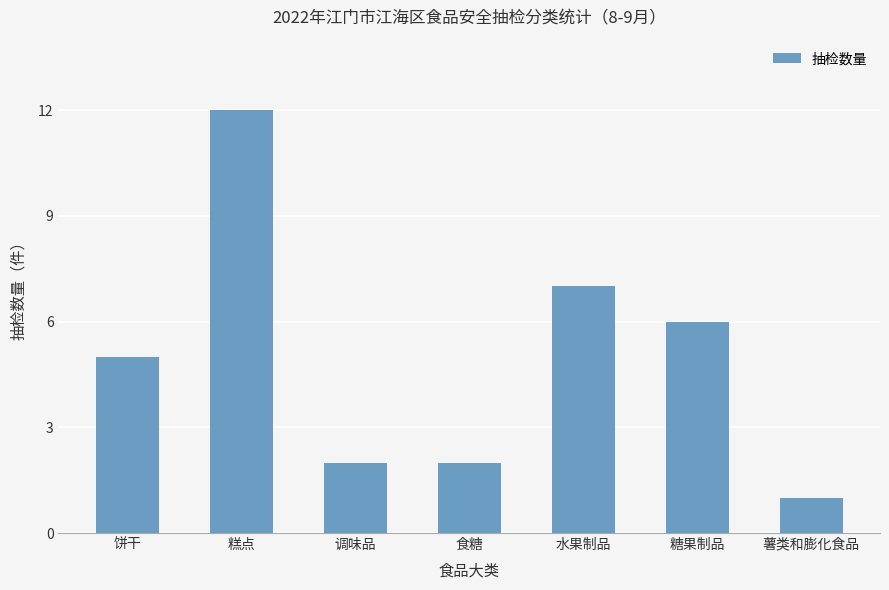

Are the bars grouped side by side (vs. stacked)?

No